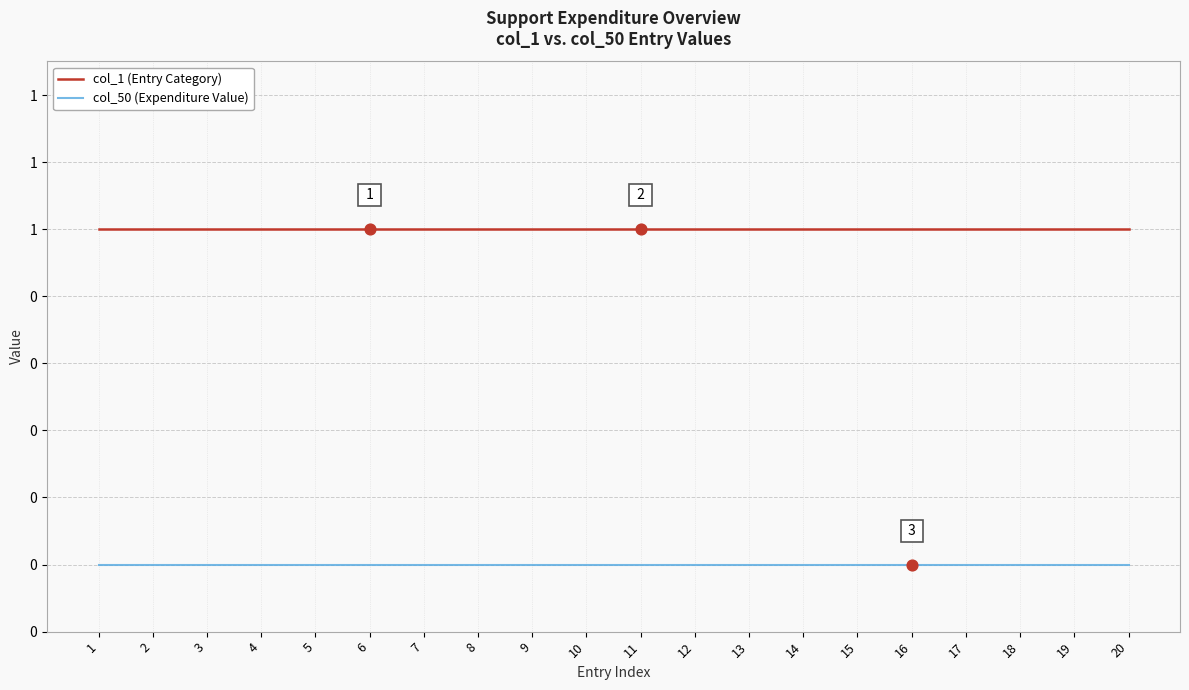

At which category is the sum across all series the highest?

1